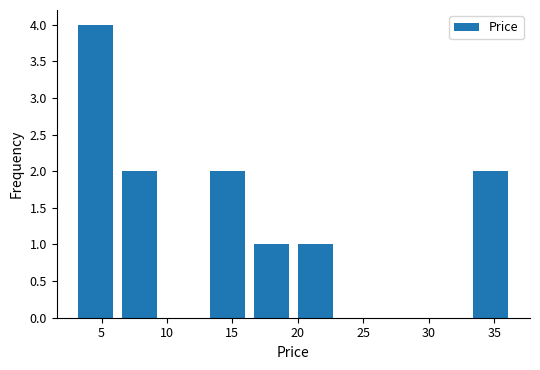

Reading left to right, transcribe this chart: for each bar, give the range it covers on the x-axis and its height. Neither the bar edges nor the heights are printed on the chart, so give them approximately, as read against the axes.

3.0 to 6.0: 4
6.0 to 9.5: 2
9.5 to 13.0: 0
13.0 to 16.5: 2
16.5 to 19.5: 1
19.5 to 23.0: 1
23.0 to 26.5: 0
26.5 to 29.5: 0
29.5 to 33.0: 0
33.0 to 36.5: 2